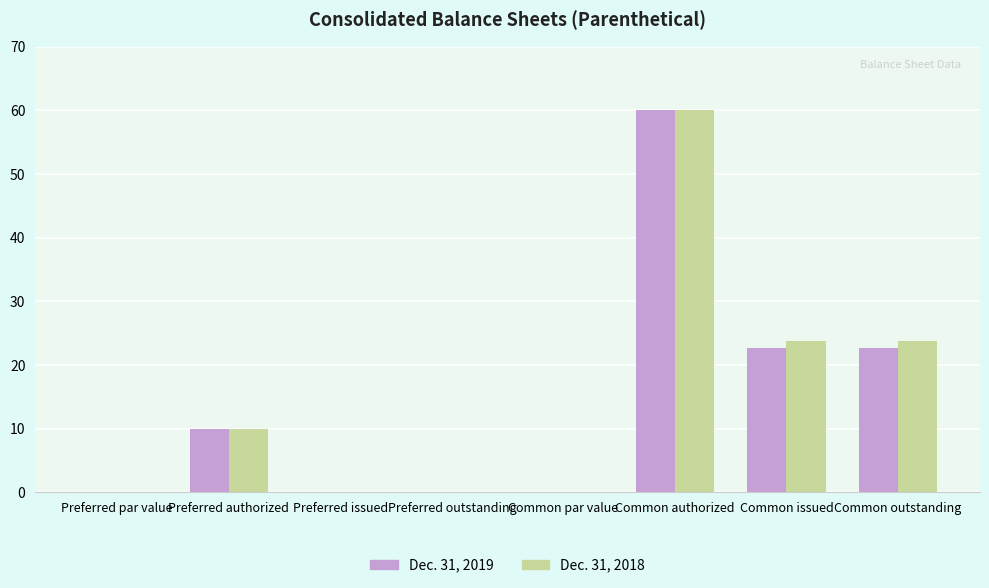

What is the average value of the Dec. 31, 2019 series?

14.4